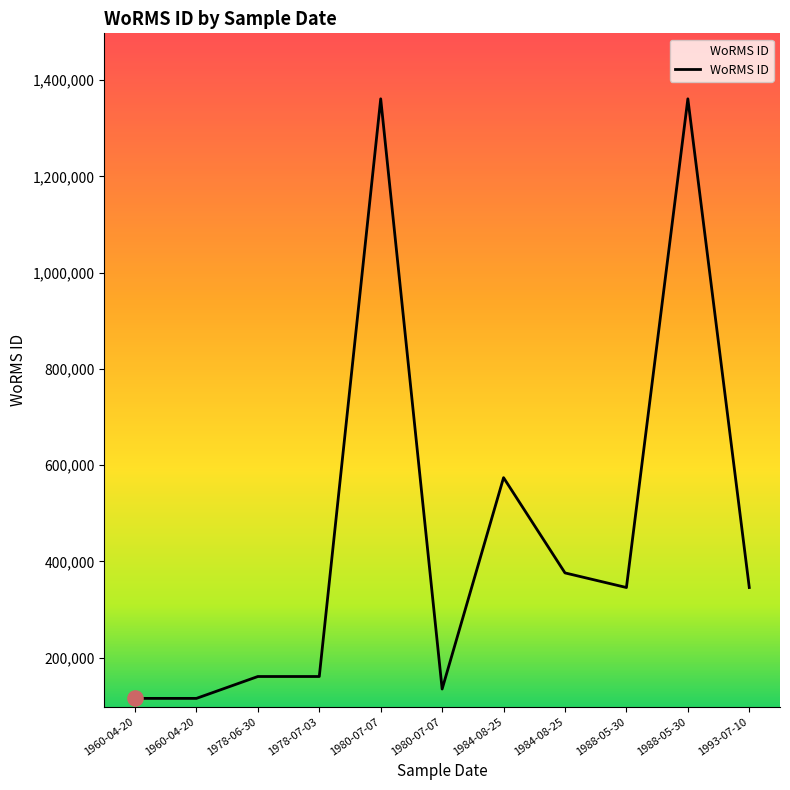

What is the change in value from 1984-08-25 to 1988-05-30?

-228320